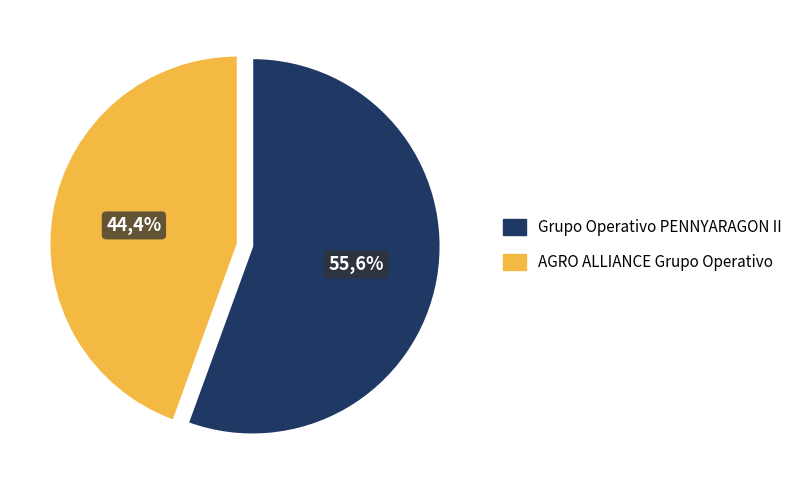

Which slice is the smallest?

AGRO ALLIANCE Grupo Operativo